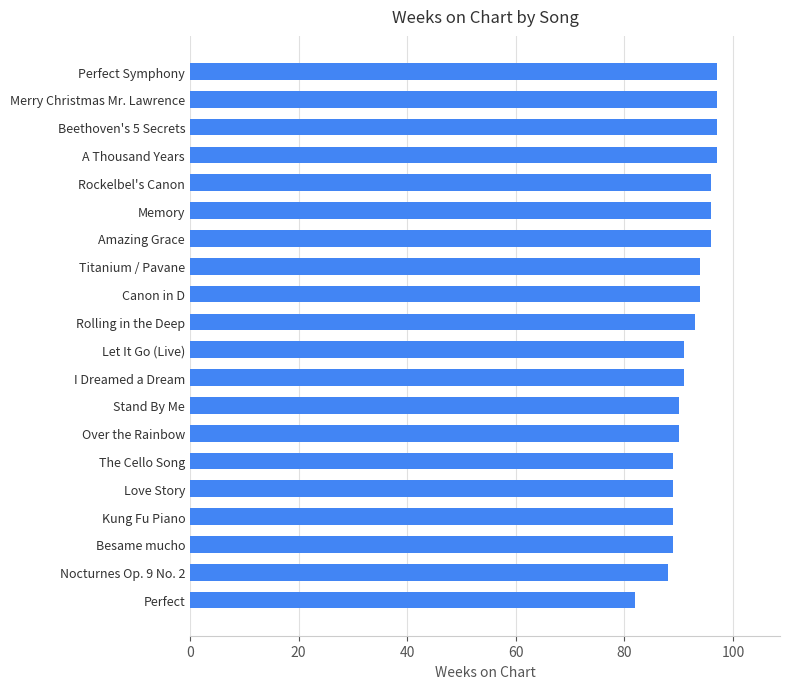

What is the difference between the second highest and second lowest values?

9